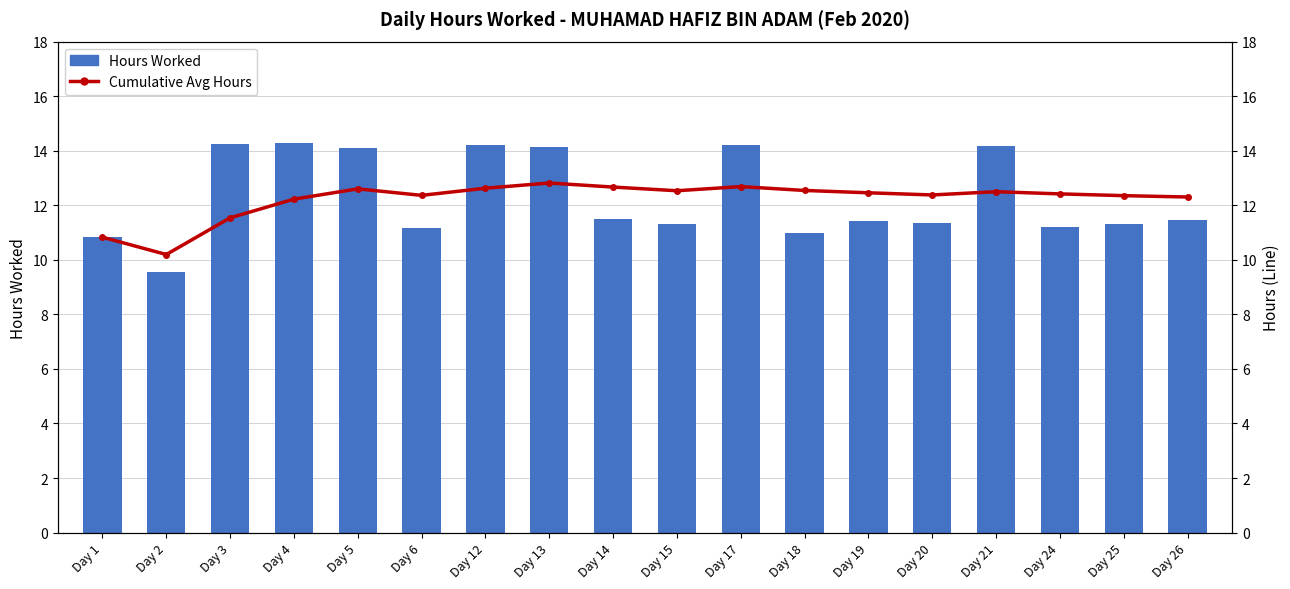

What is the difference between the Cumulative Avg Hours values at Day 2 and Day 3?

1.3